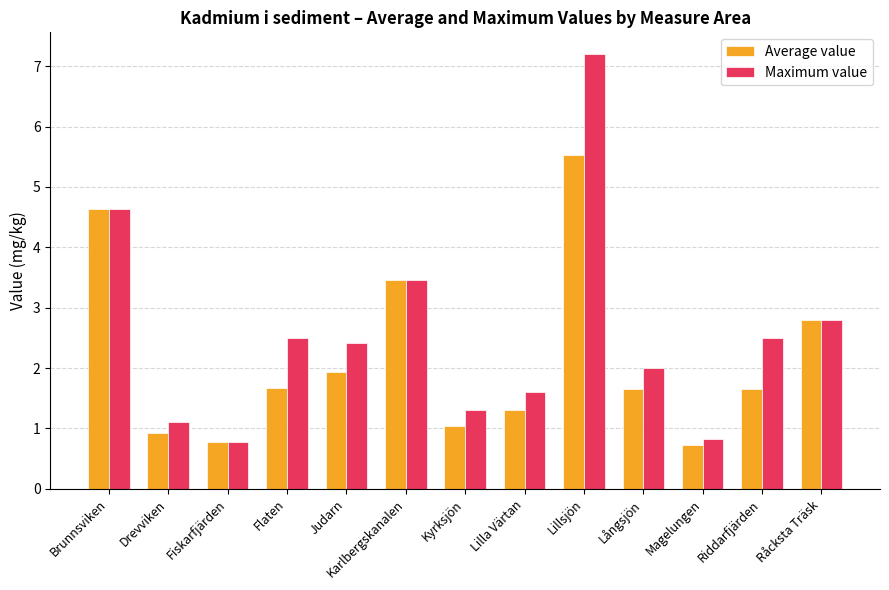

What is the difference between the second highest and second lowest values in the Maximum value series?

3.8